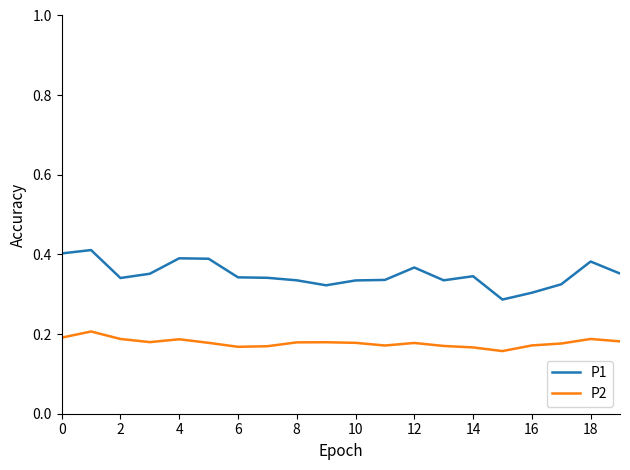

List the series in order of their overall mean, lowest first.

P2, P1